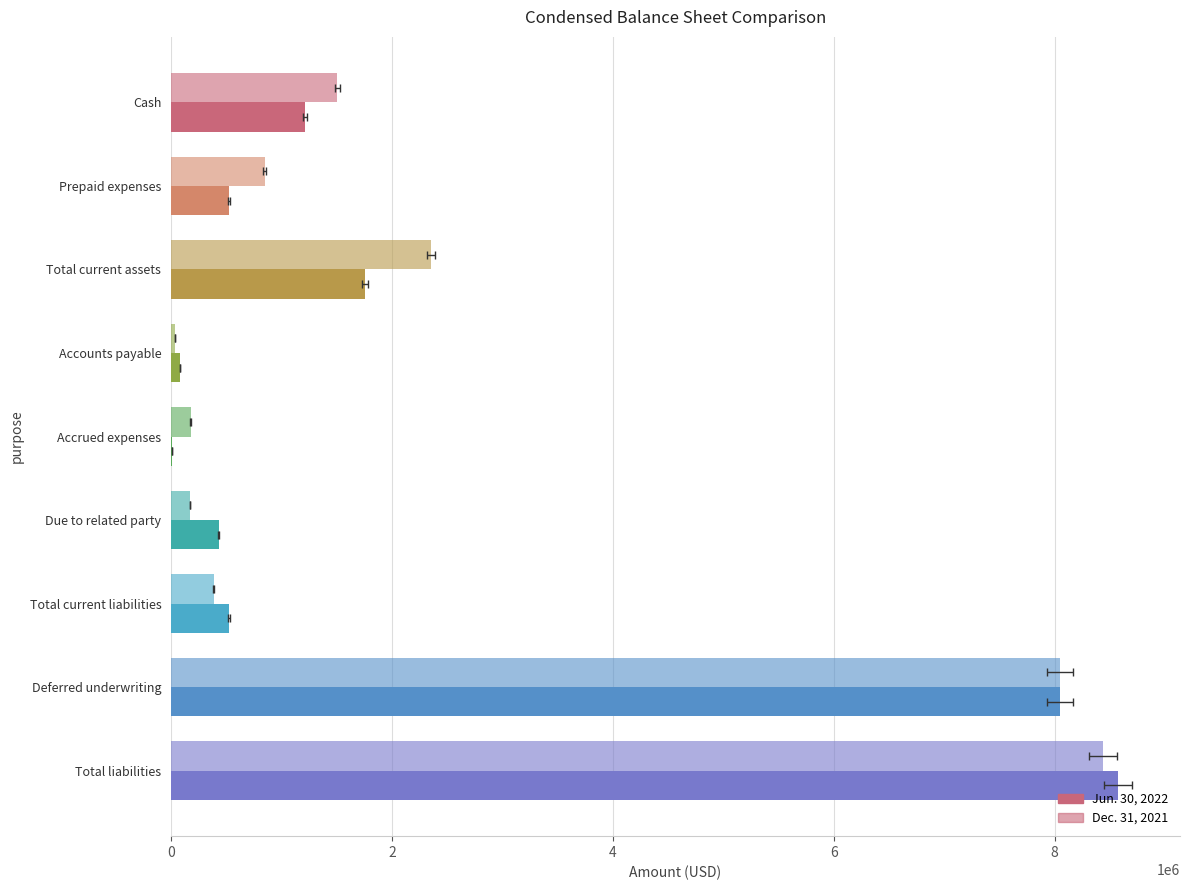

Reading left to right, extract all data points from this chart.

Jun. 30, 2022: 1216742	527275	1758813	83144	7230	431882	522256	8050000	8572256
Dec. 31, 2021: 1506003	849356	2355359	36500	178596	170277	385373	8050000	8435373